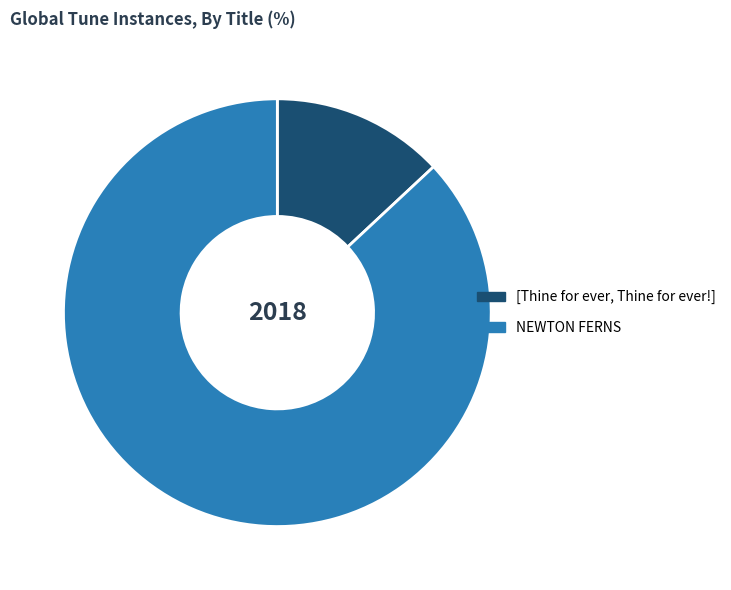

Rank the categories by value from highest to lowest.

NEWTON FERNS, [Thine for ever, Thine for ever!]